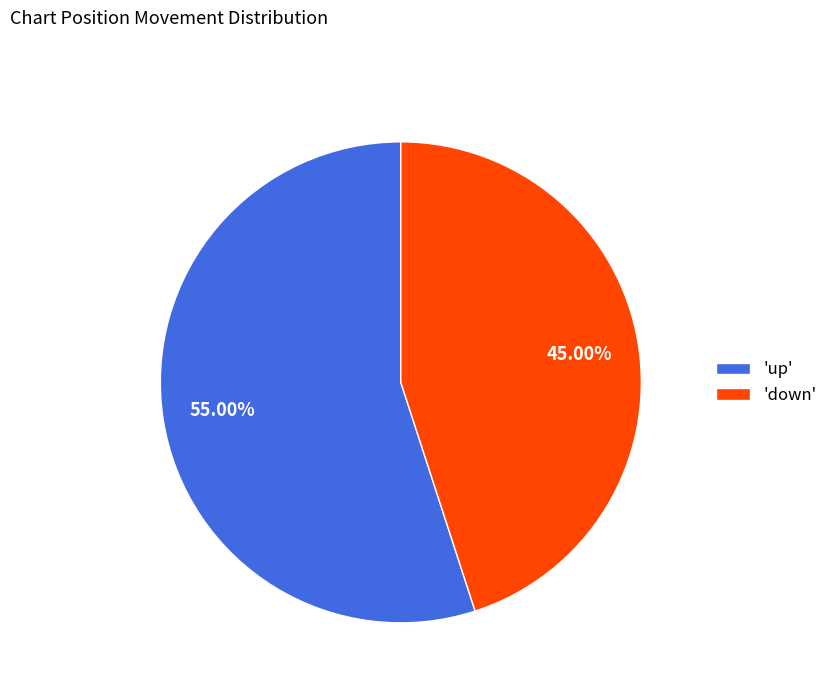

Which category accounts for the majority?

'up'